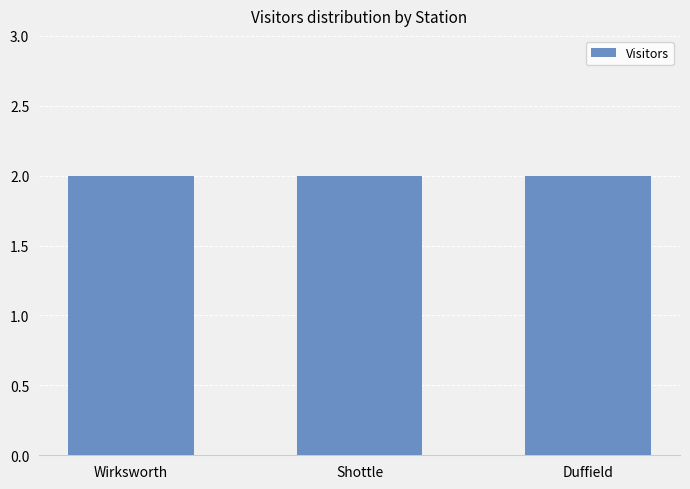

Which series has the largest total across all categories?

Visitors